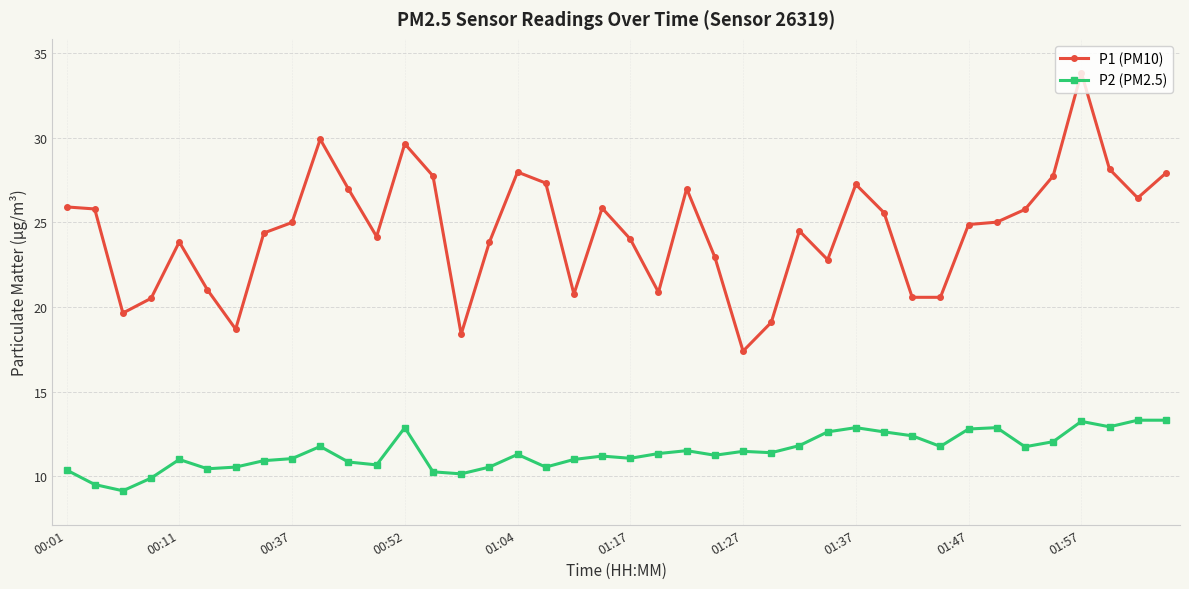

True or false: P1 (PM10) and P2 (PM2.5) intersect in this chart.

False